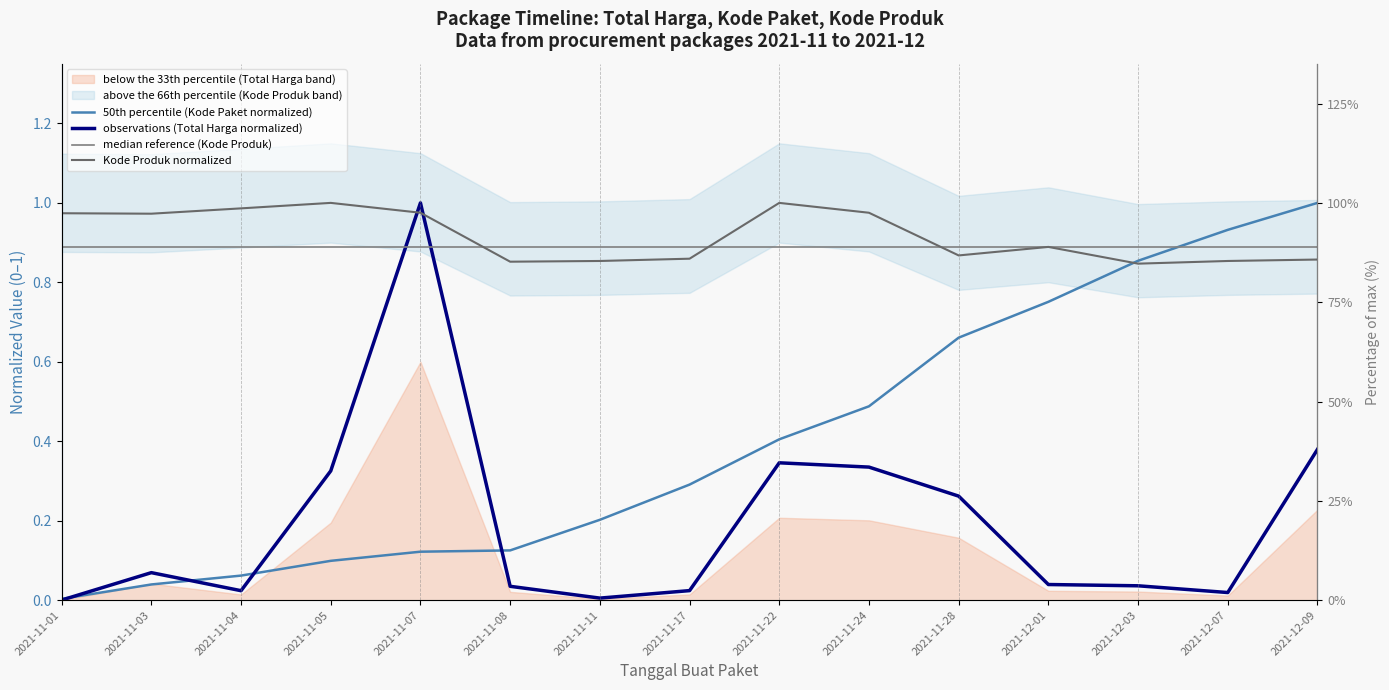

What is the maximum value for Kode Produk?

1.0